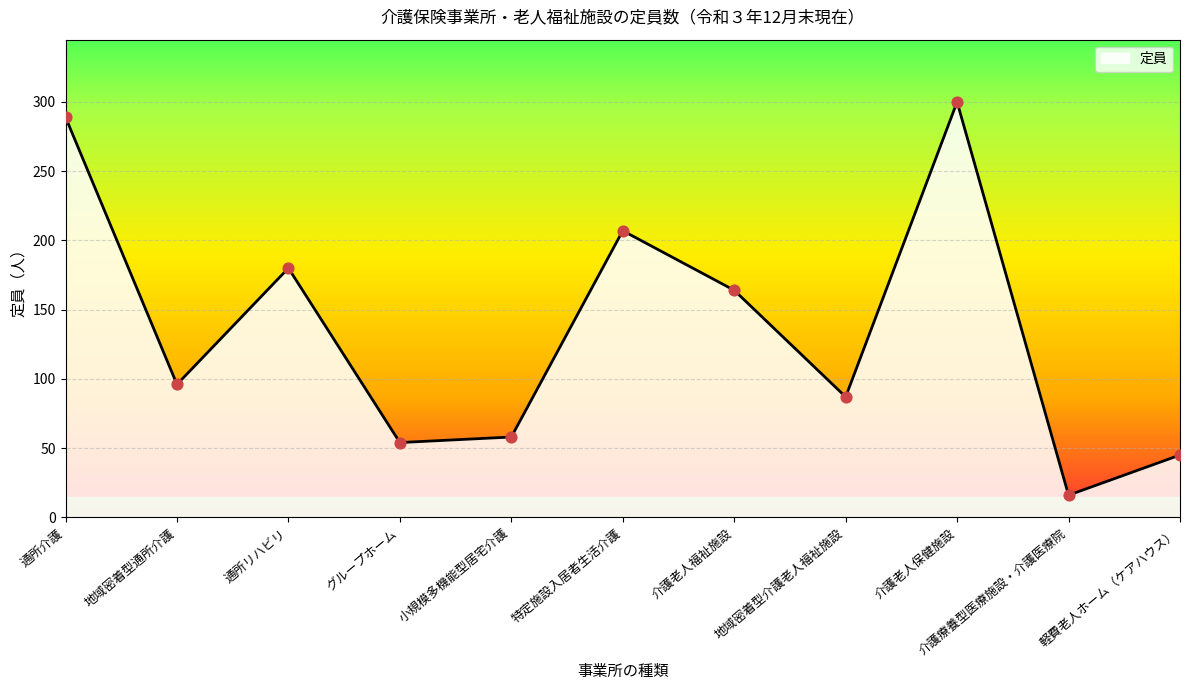

Which has a higher value, 地域密着型通所介護 or 小規模多機能型居宅介護?

地域密着型通所介護